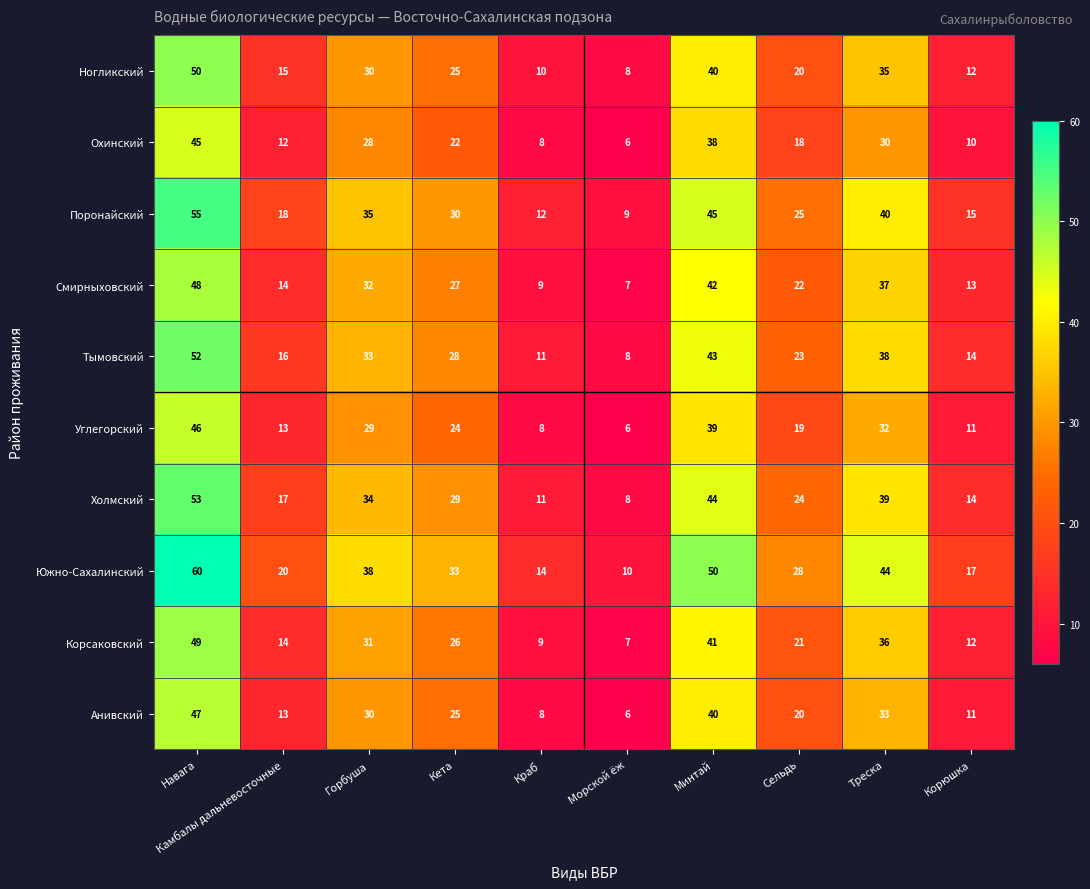

List the labels in order of Южно-Сахалинский value, smallest first.

Морской ёж, Краб, Корюшка, Камбалы дальневосточные, Сельдь, Кета, Горбуша, Треска, Минтай, Навага